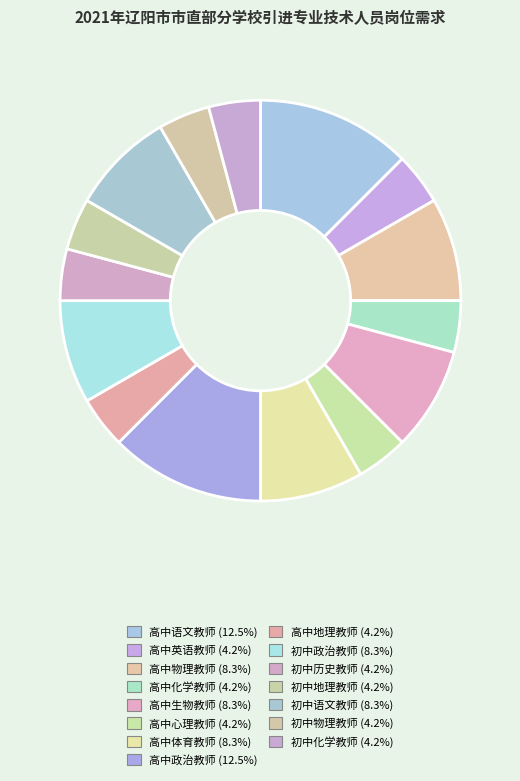

Is 高中政治教师 the majority of the pie?

No